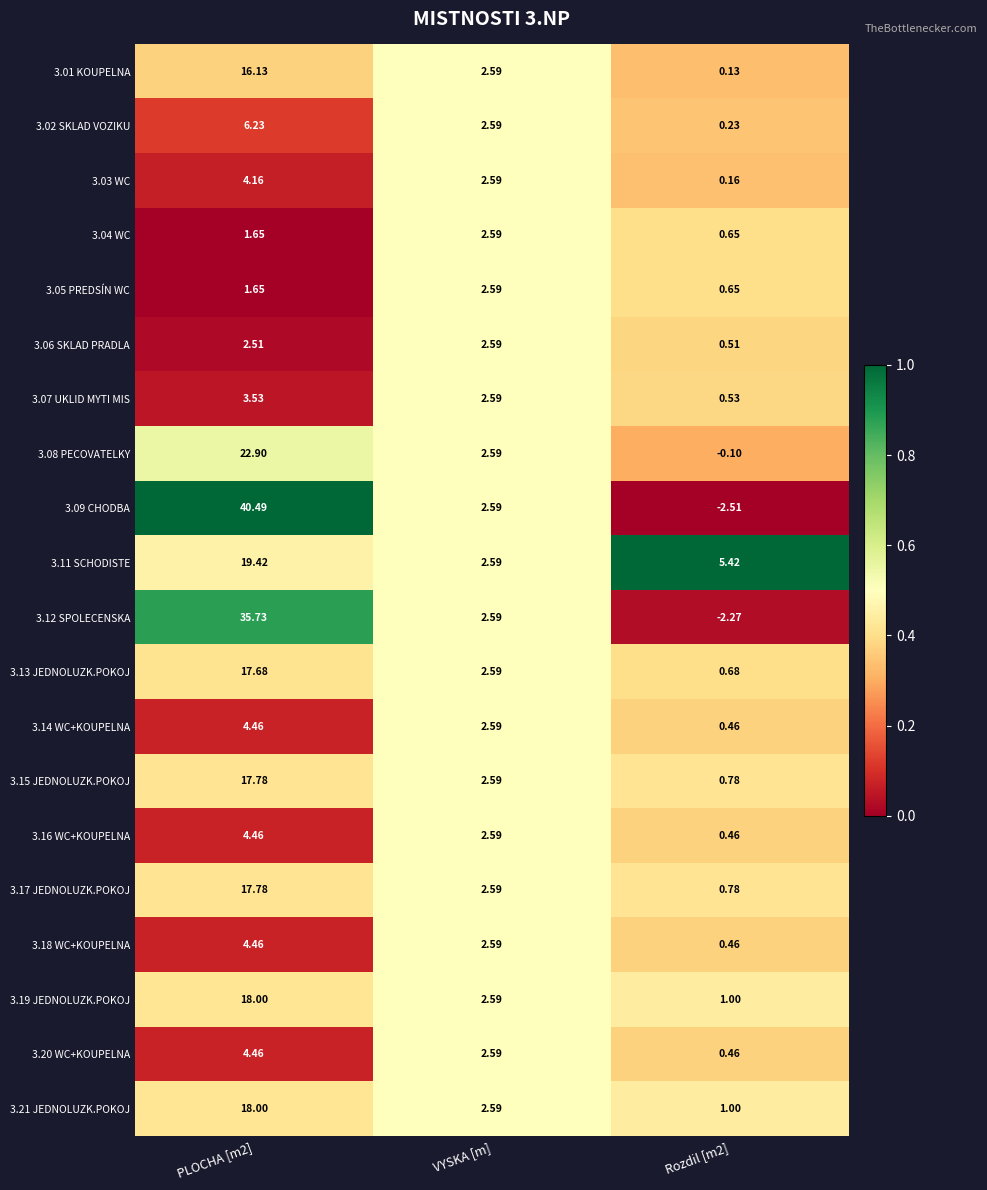

At which label is 3.20 WC+KOUPELNA closest to 2?

VYSKA [m]